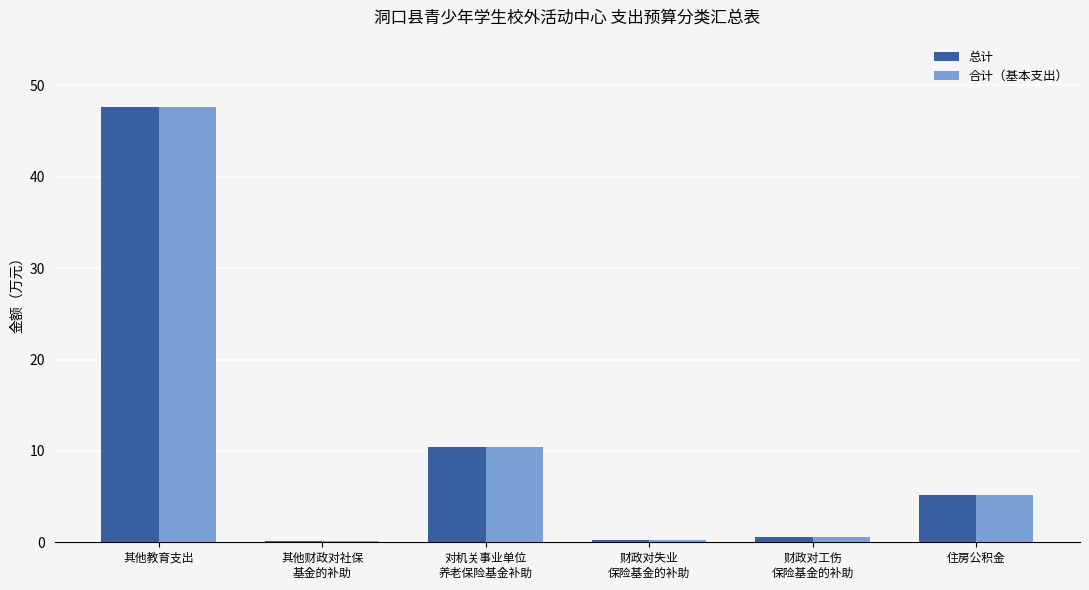

At which category is the sum across all series the highest?

其他教育支出